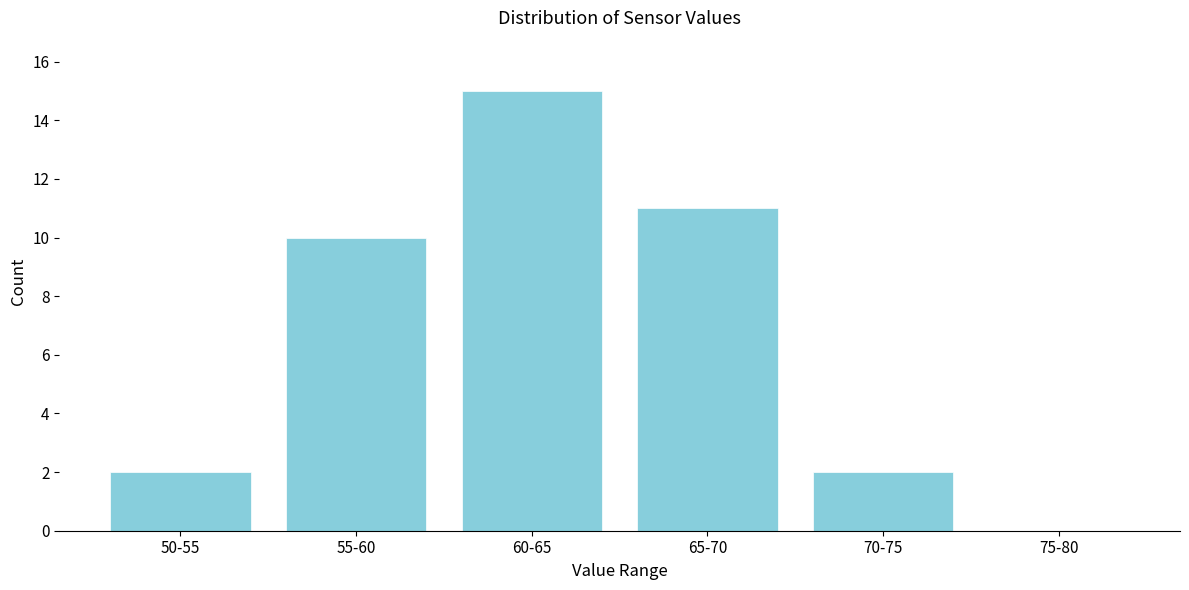

Reading left to right, extract all data points from this chart.

50-55=2	55-60=10	60-65=15	65-70=11	70-75=2	75-80=0